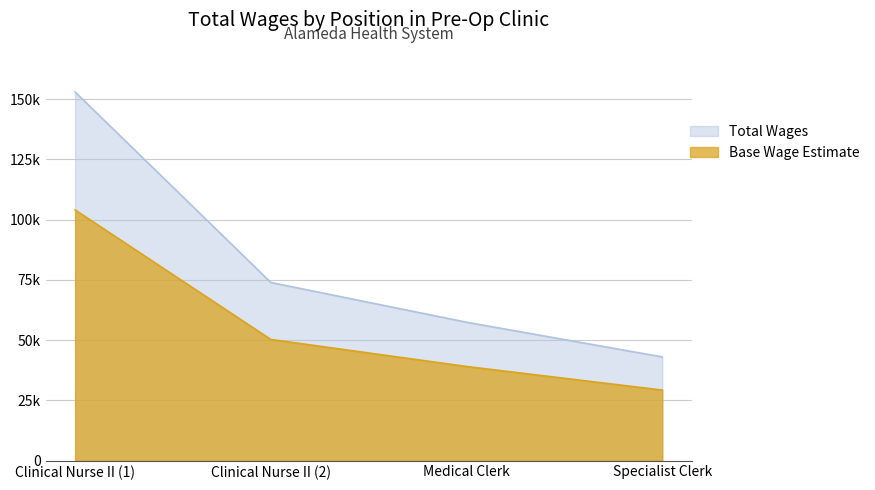

True or false: Clinical Nurse II (1) has a value of 43019.0 at Specialist Clerk.

True